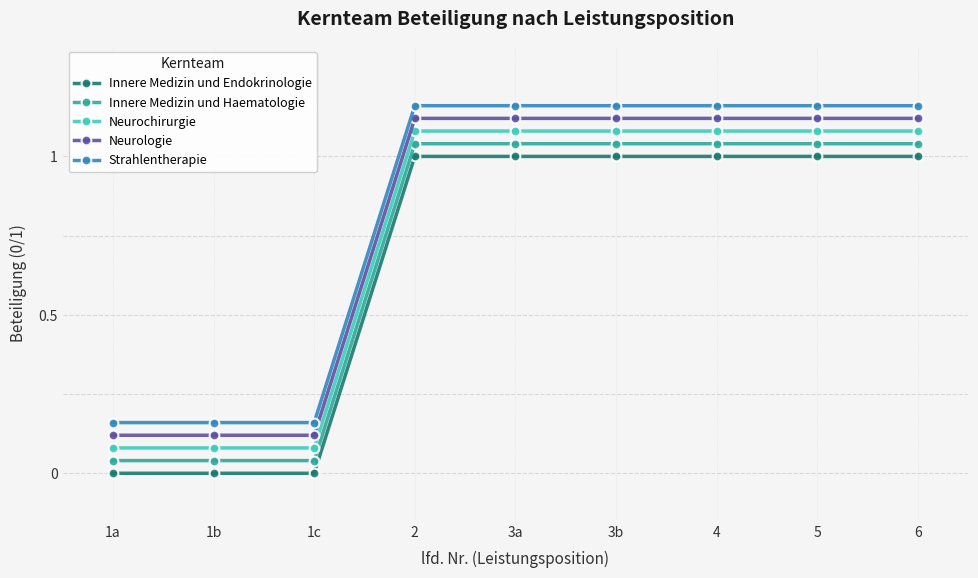

What position from the left is 1b?

2